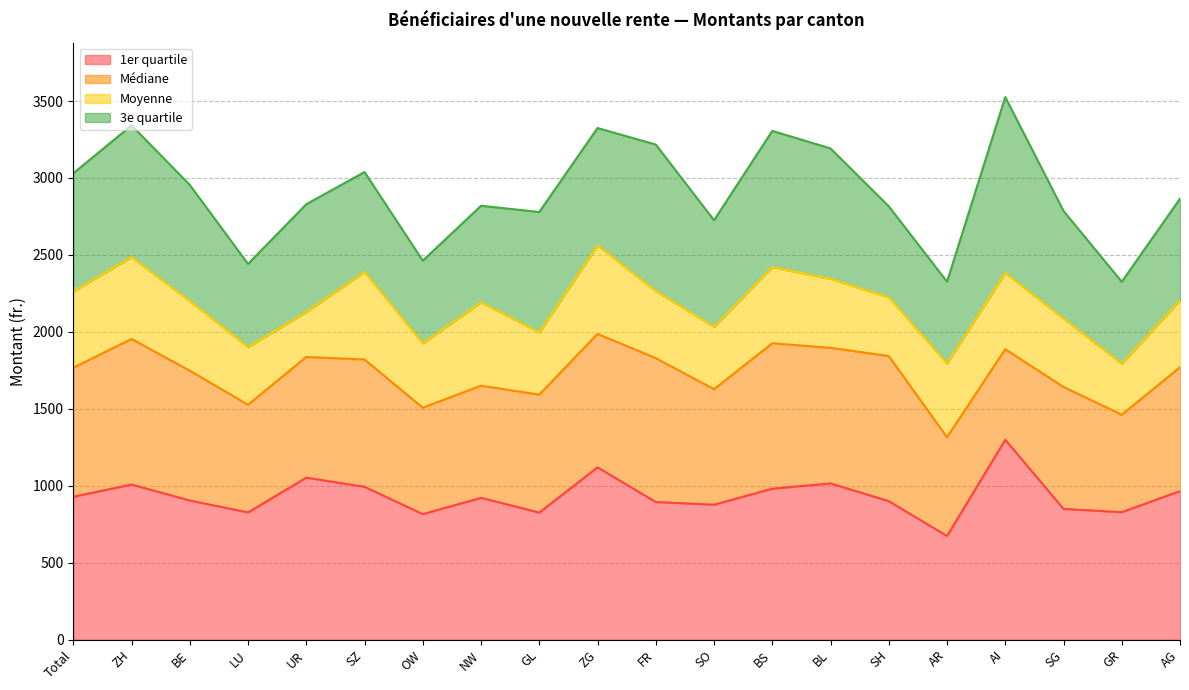

Rank the categories by 3e quartile value from highest to lowest.

AI, ZH, ZG, BS, FR, BL, SZ, Total, BE, AG, UR, NW, SH, SG, GL, SO, OW, LU, AR, GR